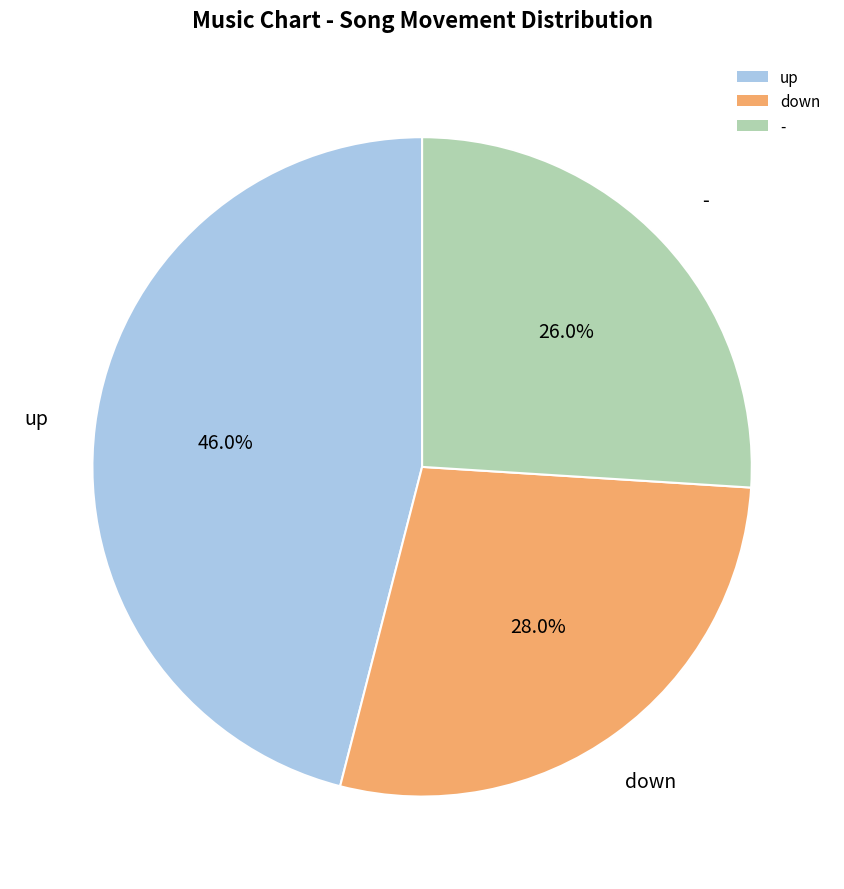

What is the largest slice in the pie chart?

up